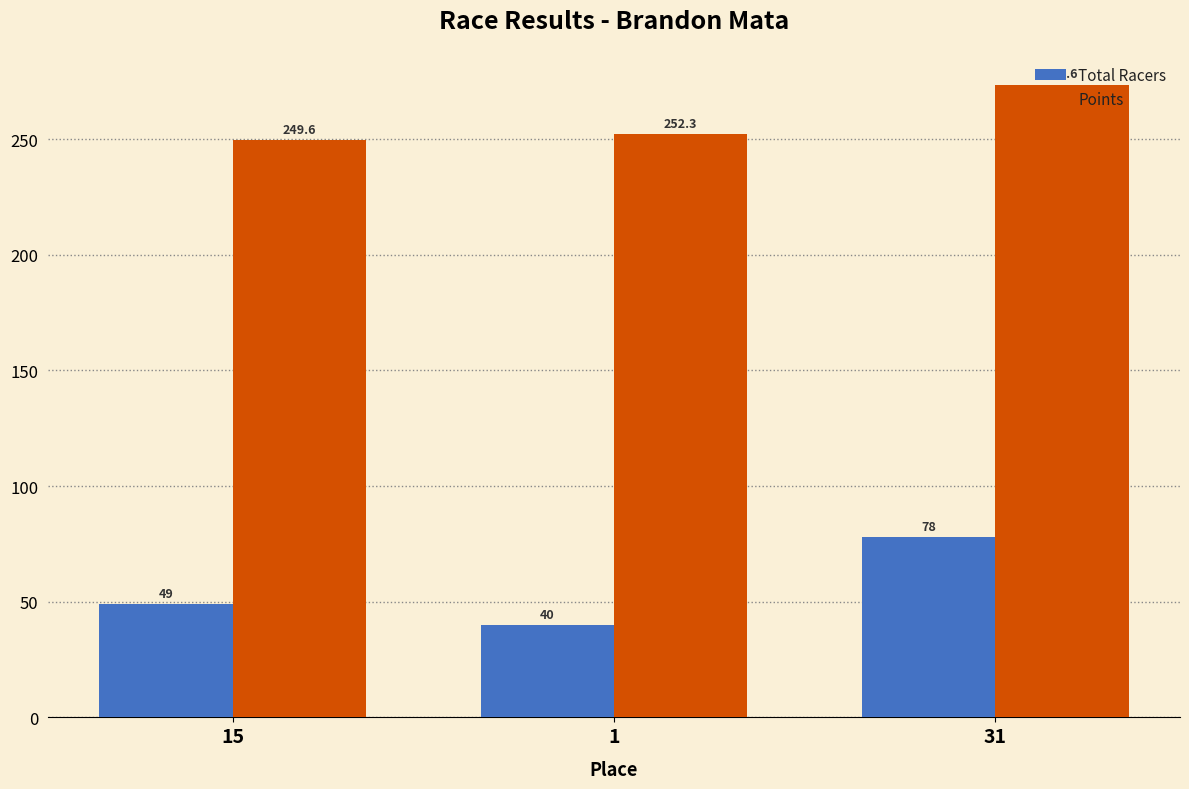

What is the difference between the maximum and minimum values in the Total Racers series?

38.0